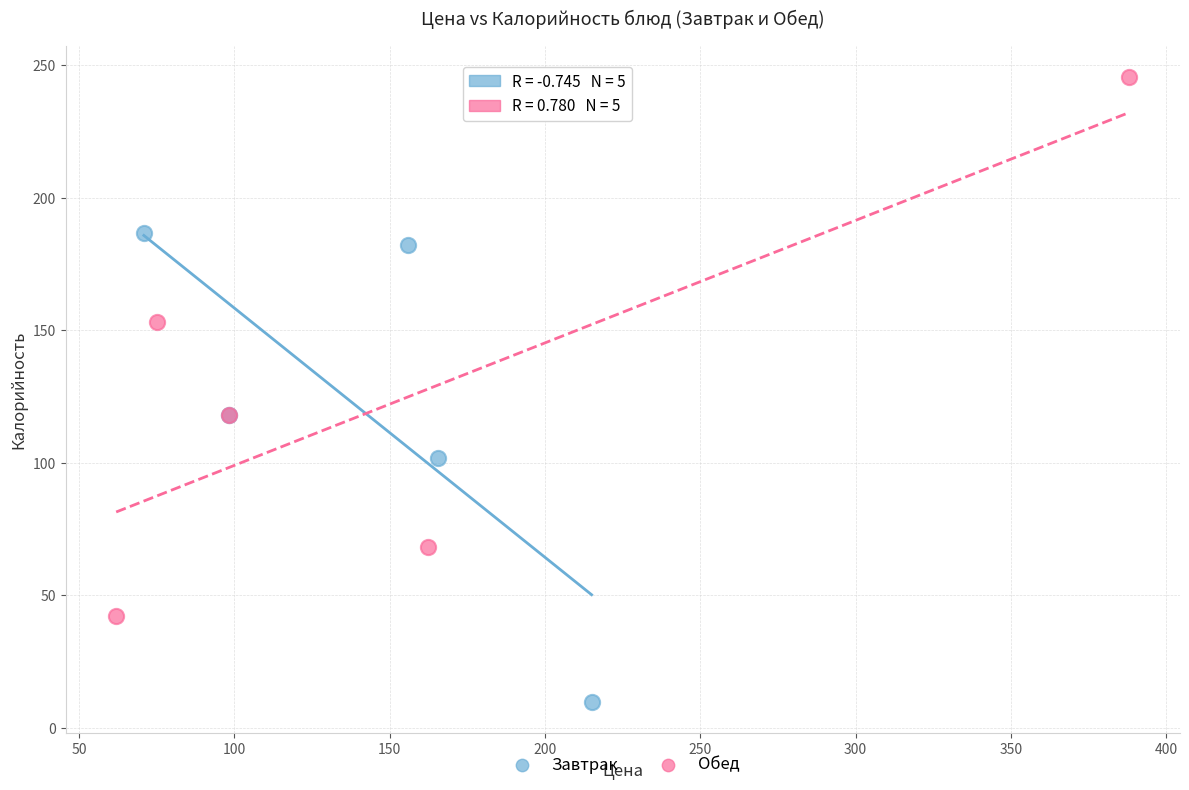

What are all the series names shown in the legend?

Завтрак, Обед